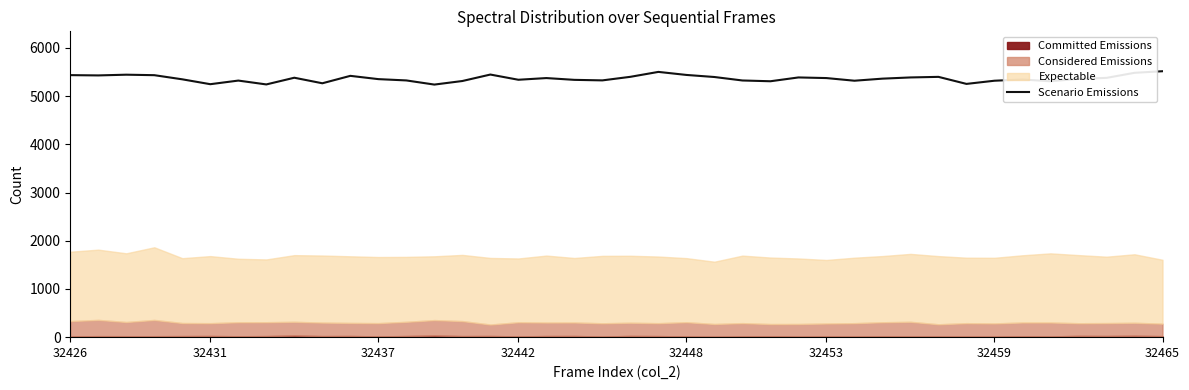

What is the highest value of the Scenario Emissions series?

5516